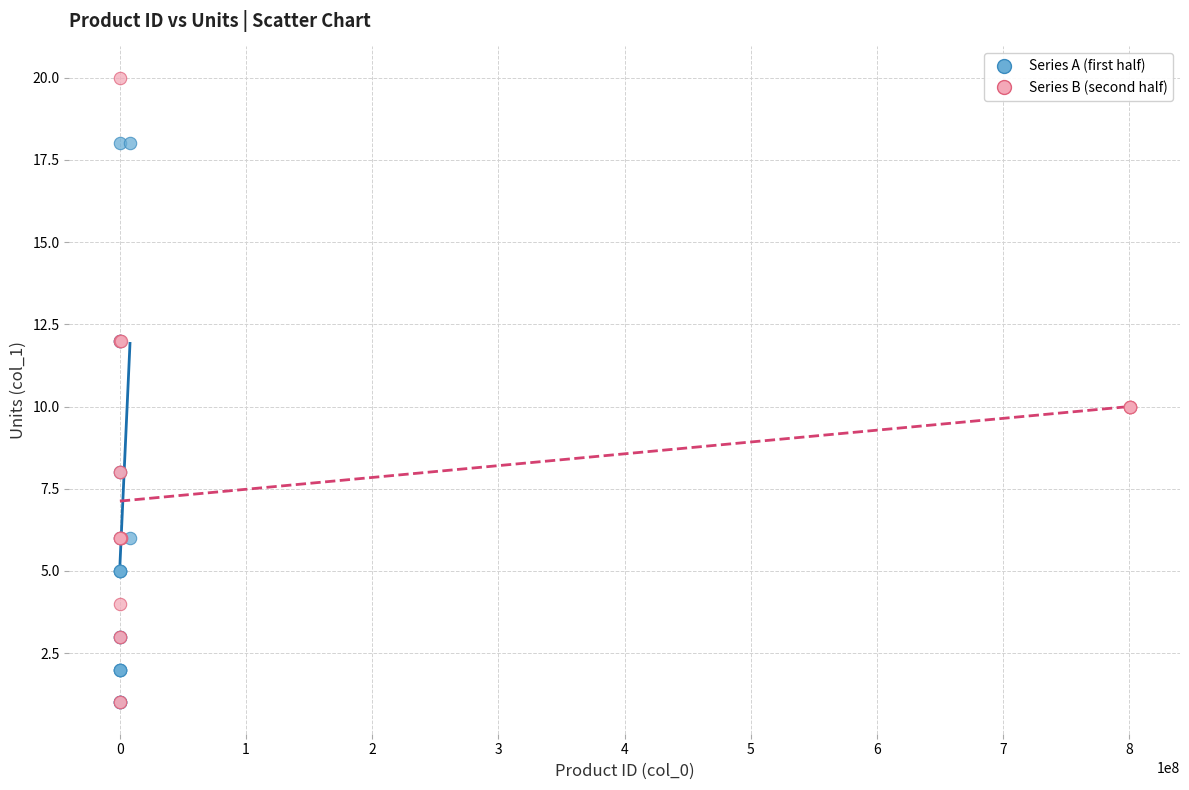

Which series contains the highest Y value?

Series B (second half)